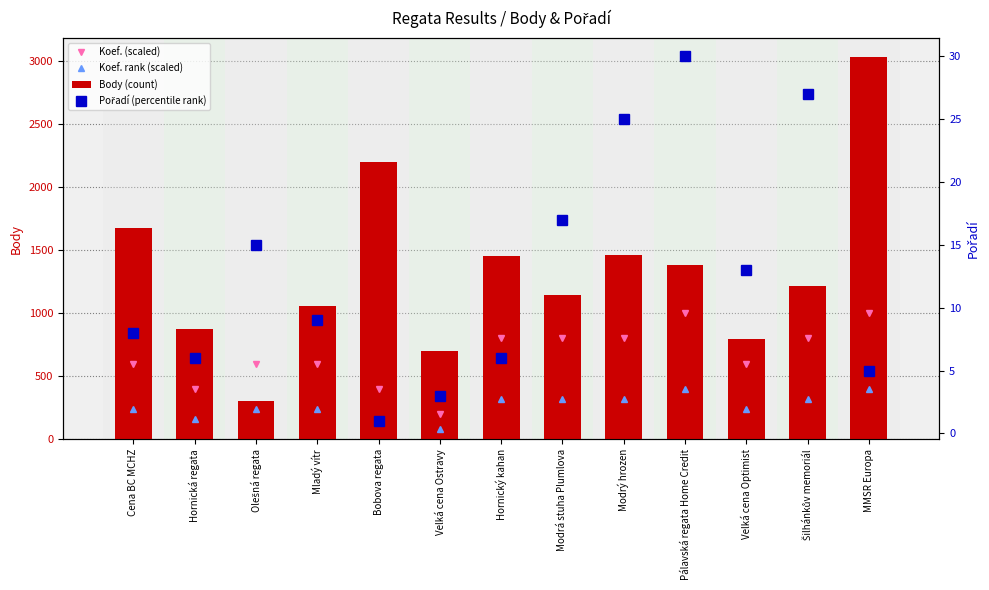

Is it true that Koef. rank (scaled) equals 487 at Modrá stuha Plumlova?

False